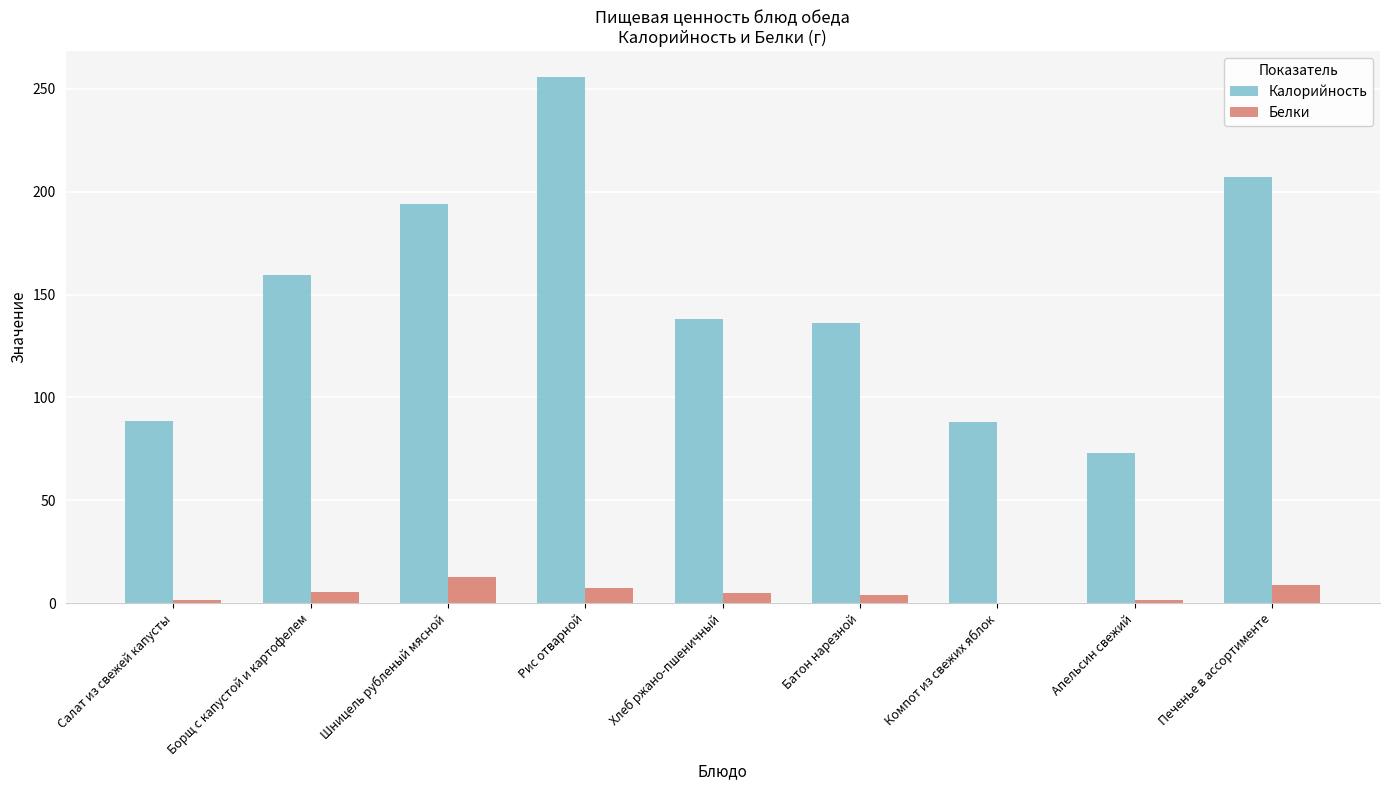

What is the sum of all Калорийность values?

1339.2